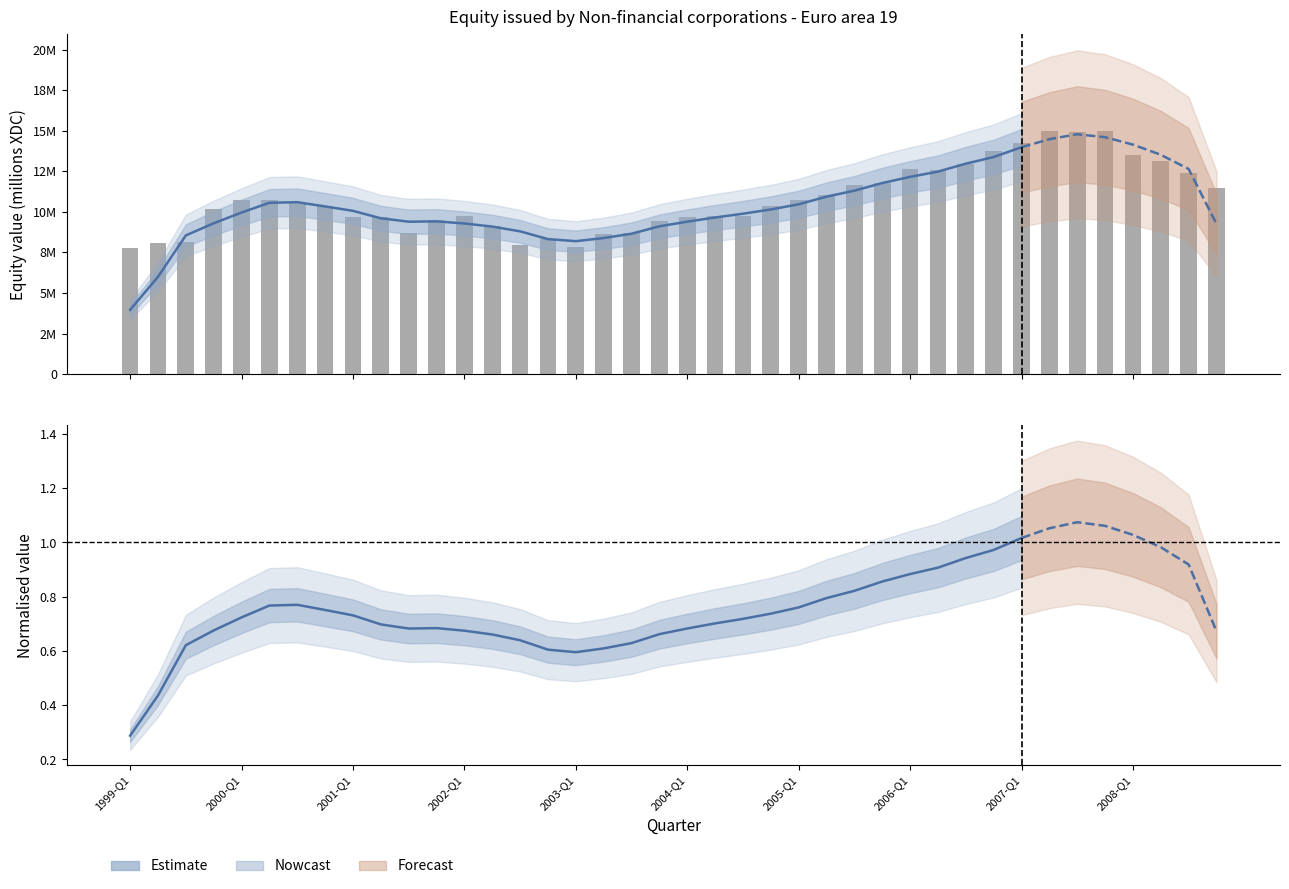

What position from the right is 2004-Q1?

20